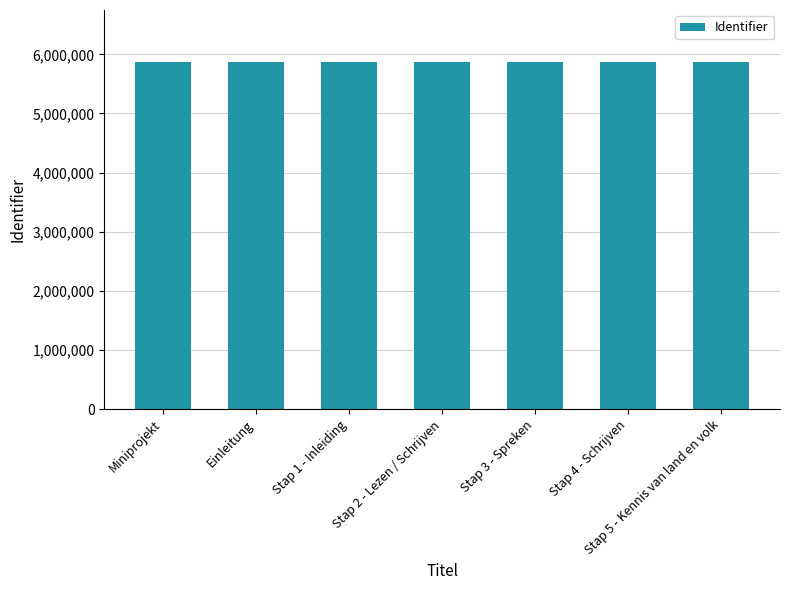

Does the chart contain any negative values?

No